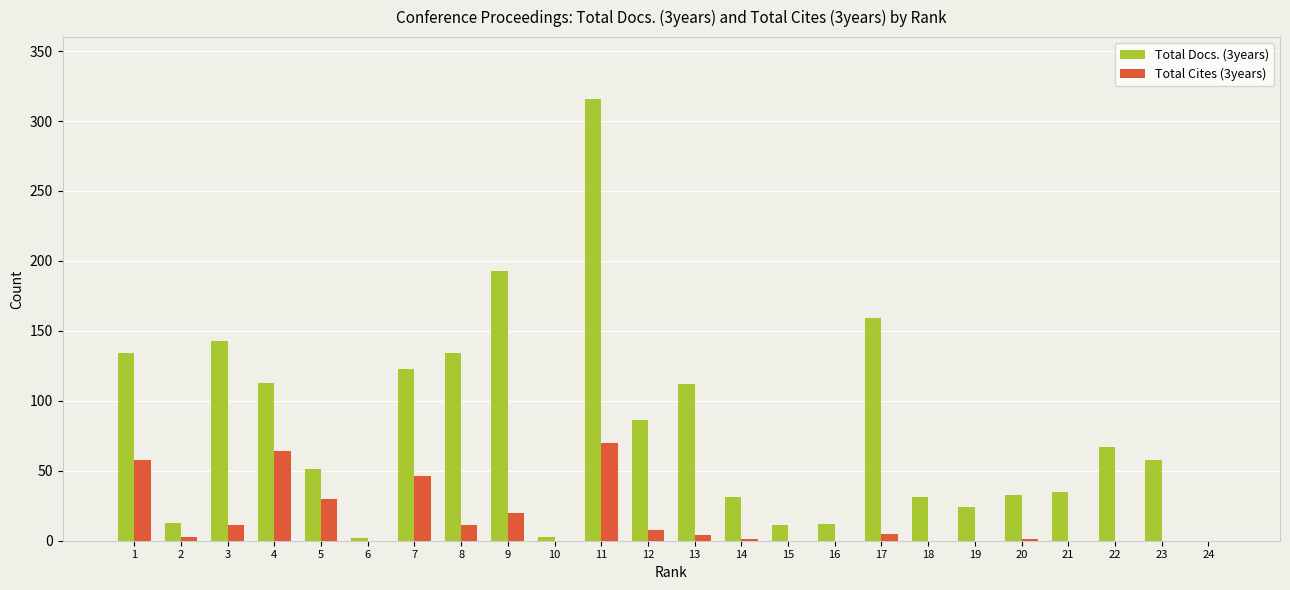

Which series changed the most between 3 and 5?

Total Docs. (3years)